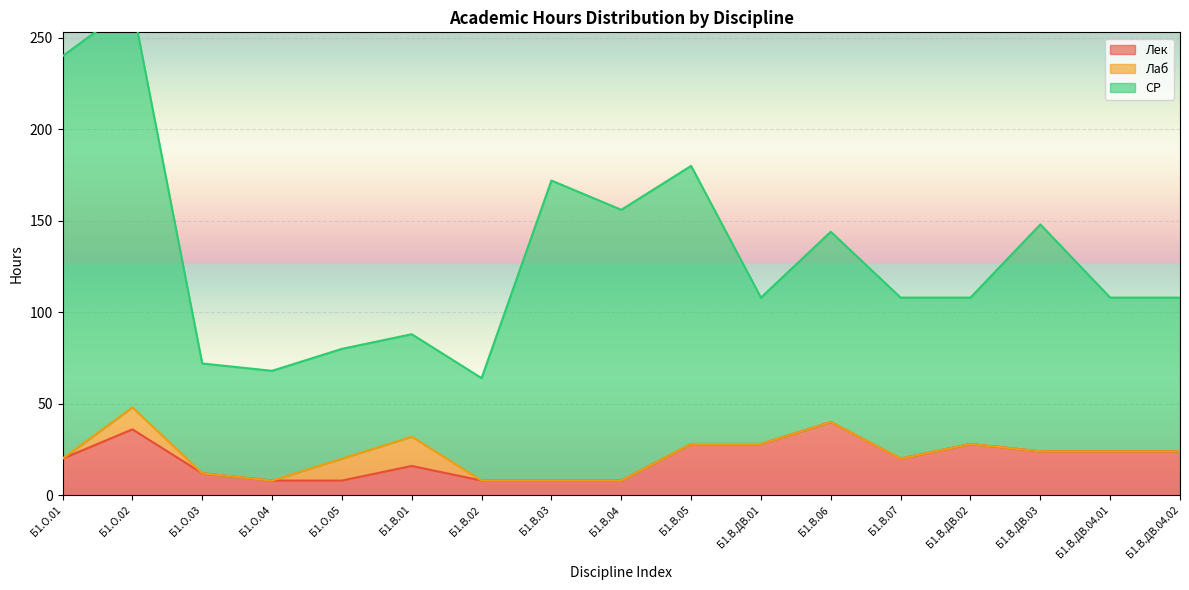

The value of Лек at Б1.В.ДВ.04.01 is 24. True or false?

True